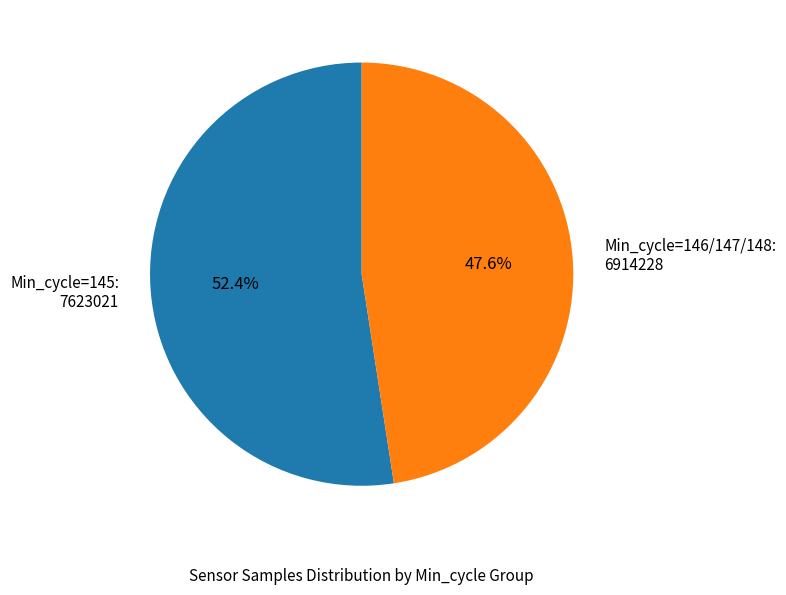

Rank the categories by value from highest to lowest.

Min_cycle=145: 7623021, Min_cycle=146/147/148: 6914228